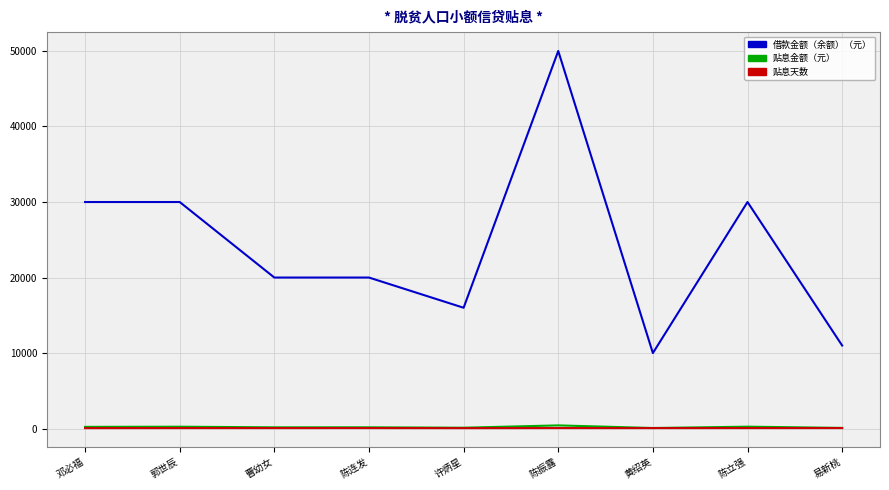

At which category does the chart reach its peak across all series?

陈振露